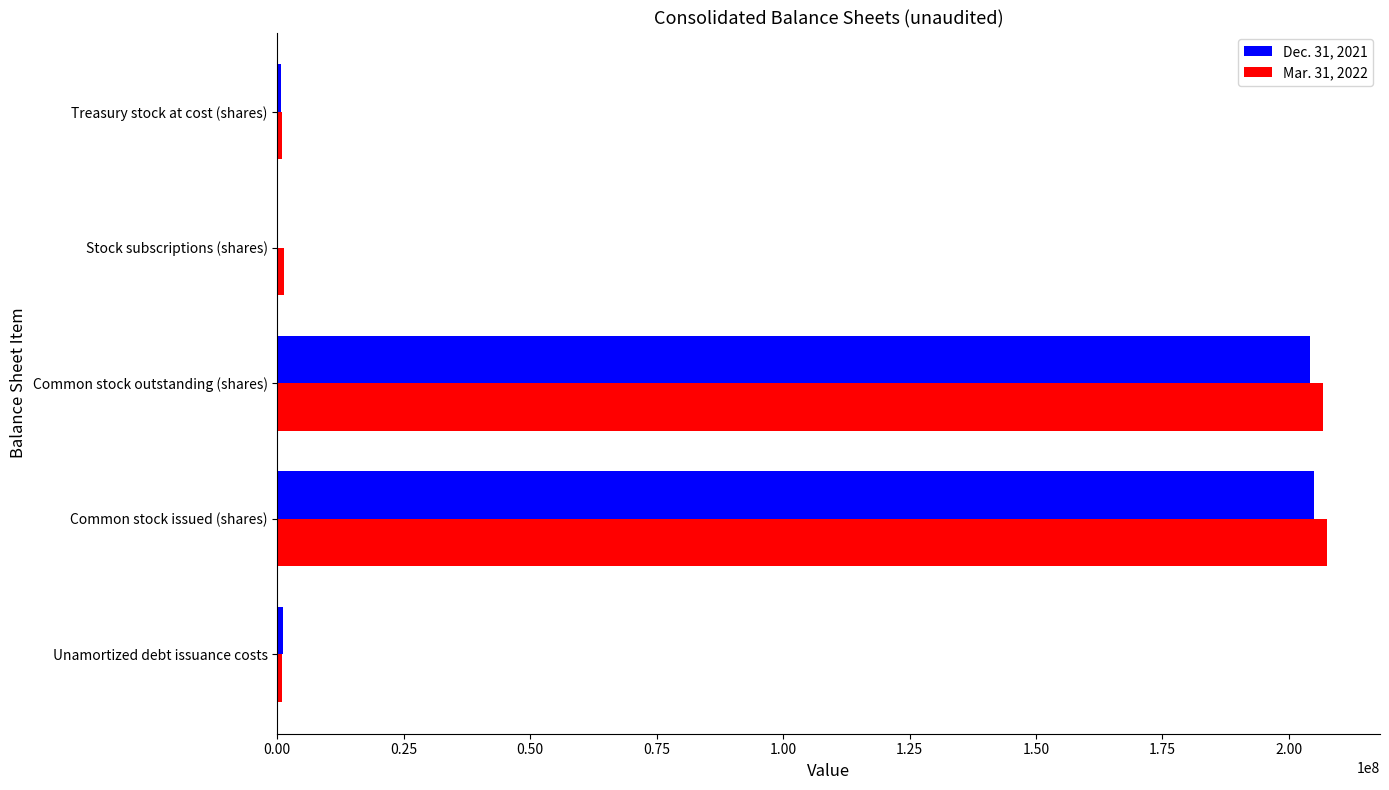

The Dec. 31, 2021 series shows 84876265 at Common stock outstanding (shares). True or false?

False